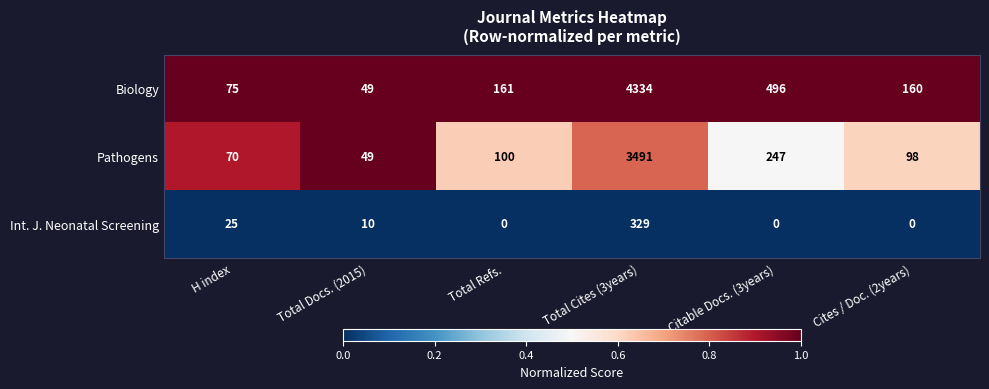

What is the difference between the highest and lowest values at Cites / Doc. (2years)?

160